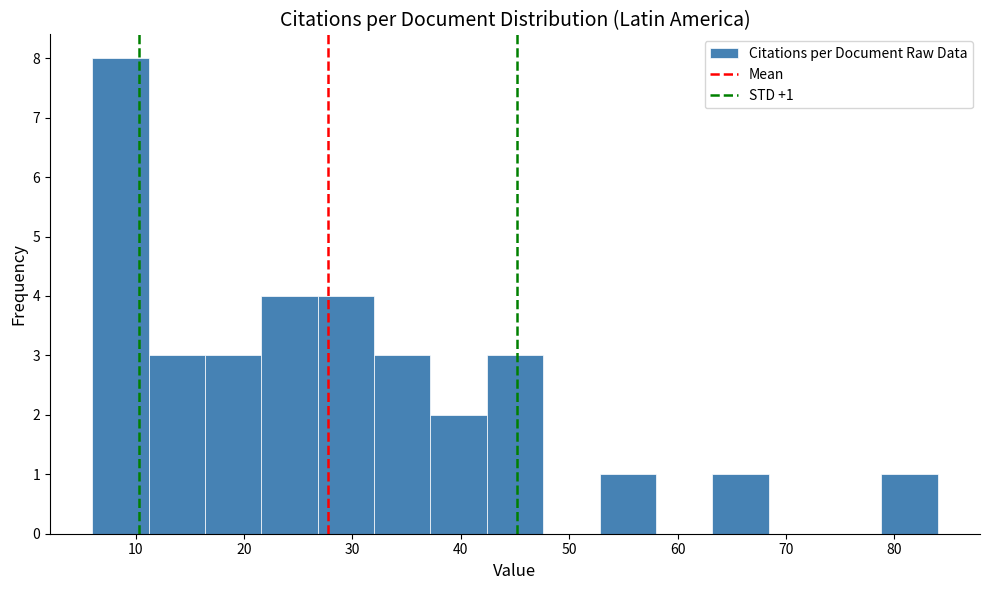

Which range on the x-axis has the tallest bar?

6.0 to 11.2